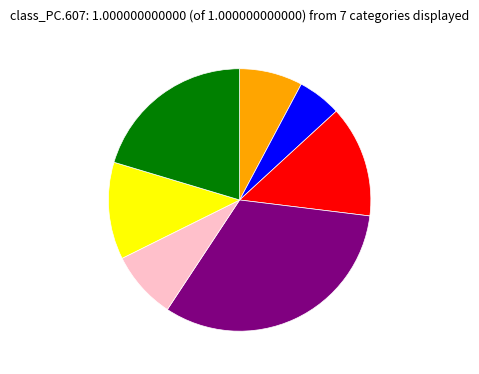

Does any single category account for the majority?

No